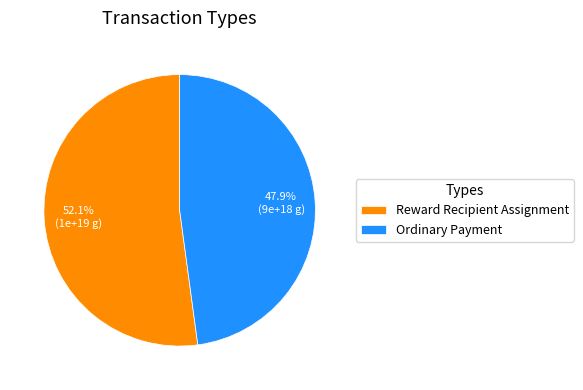

To the nearest percent, what is the difference between the largest and smallest slice percentages?

4%